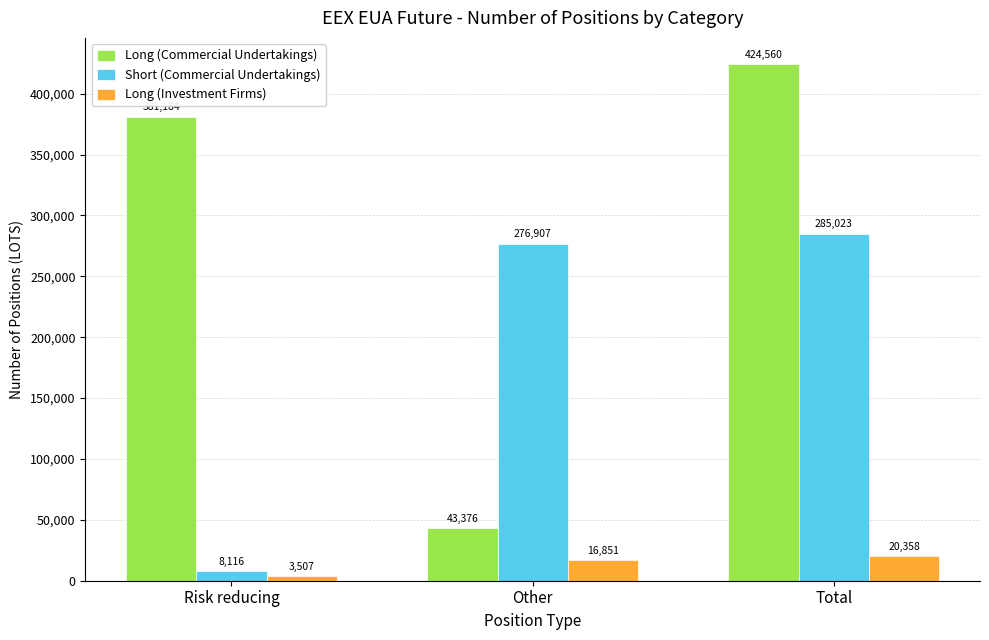

At Other, list the series in order from largest to smallest.

Short (Commercial Undertakings), Long (Commercial Undertakings), Long (Investment Firms)